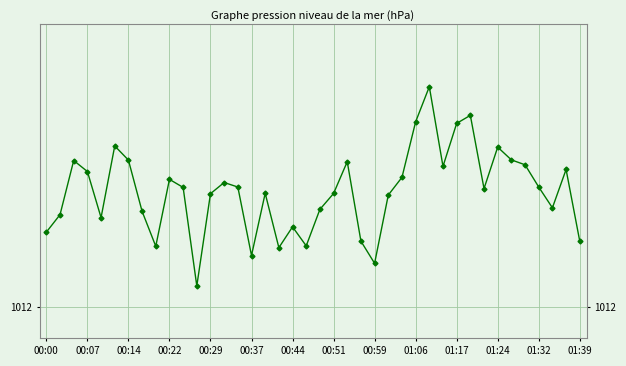

True or false: the data has more than 0 interior local peaks.

True